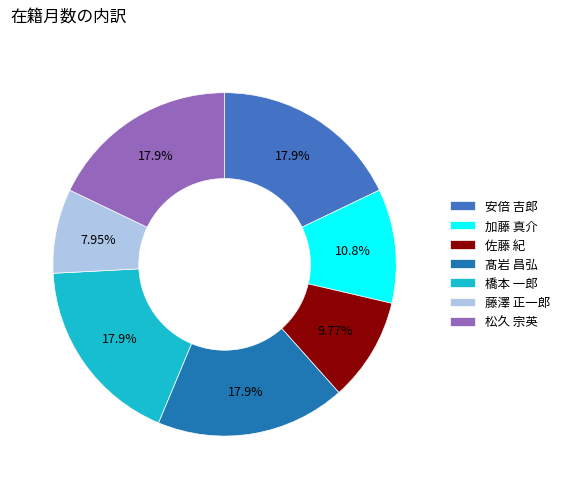

Do 松久 宗英 and 佐藤 紀 together represent more than half of the pie?

No